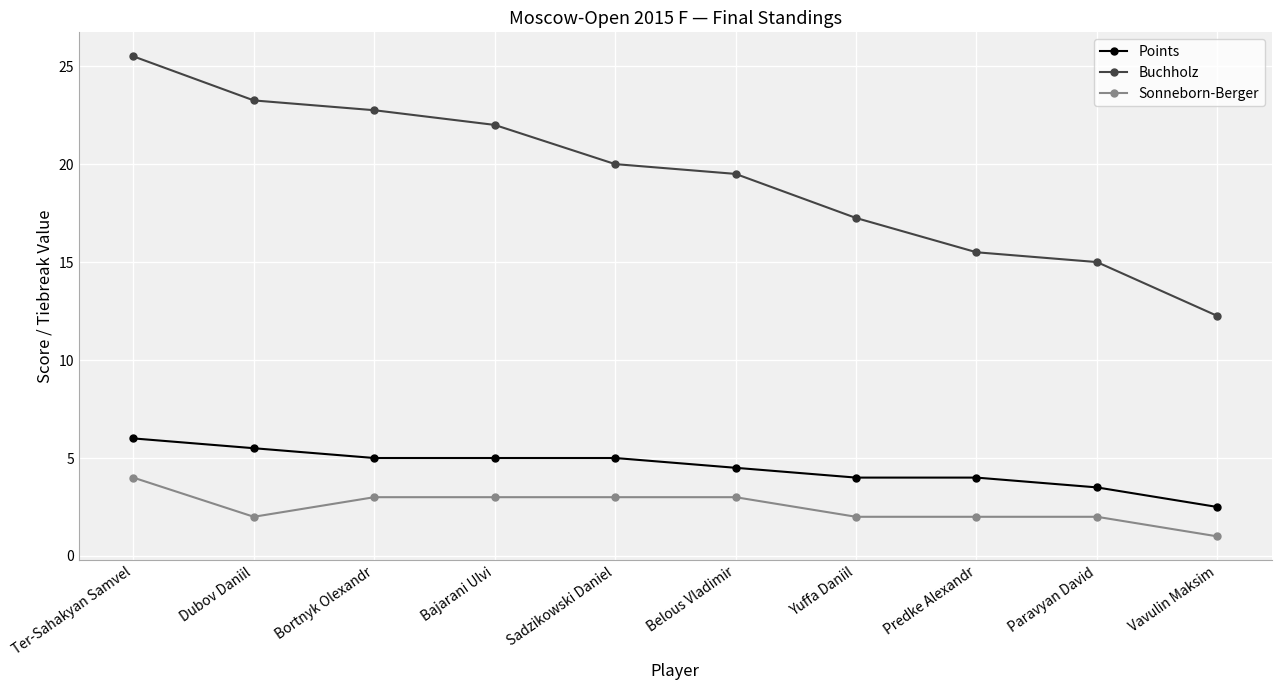

True or false: Points and Sonneborn-Berger cross at least once.

False